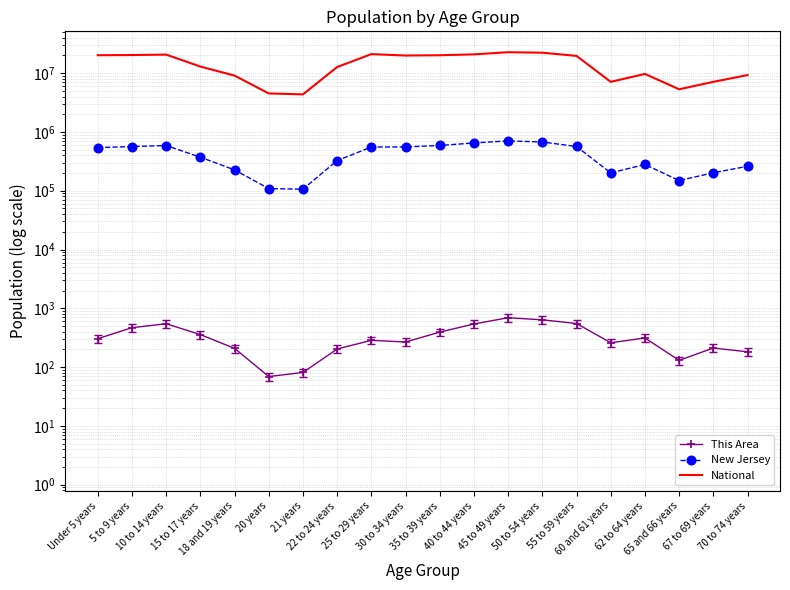

At how many categories does at least one series exceed 18814453?

10